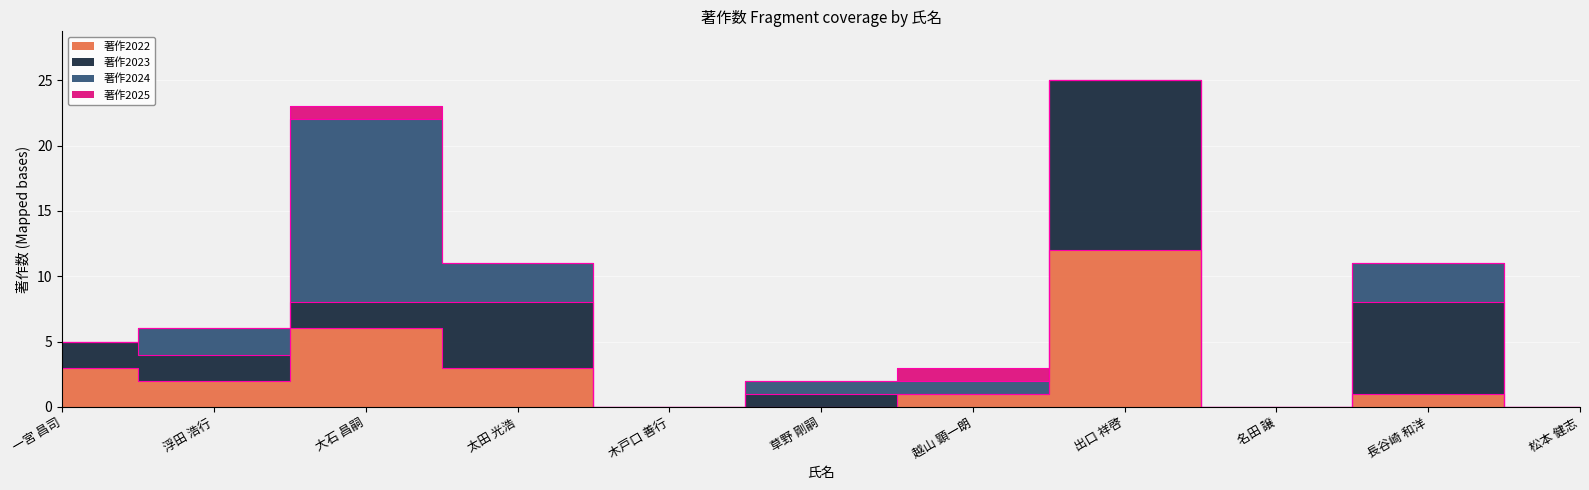

True or false: 著作2025 and 著作2022 cross at least once.

False